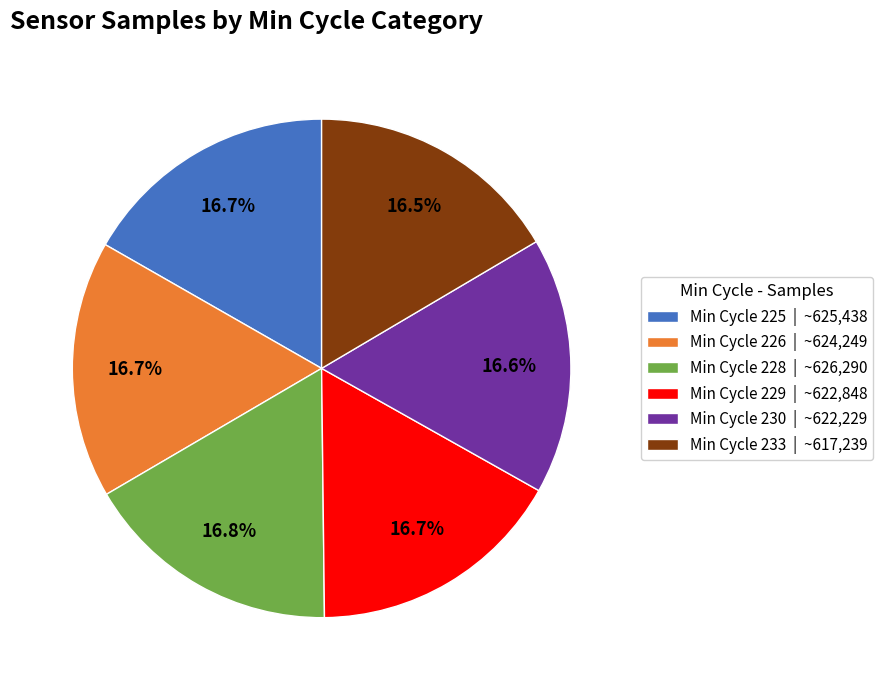

Approximately how many times larger is the value at Min Cycle 229 | ~622,848 compared to Min Cycle 226 | ~624,249?

1.0